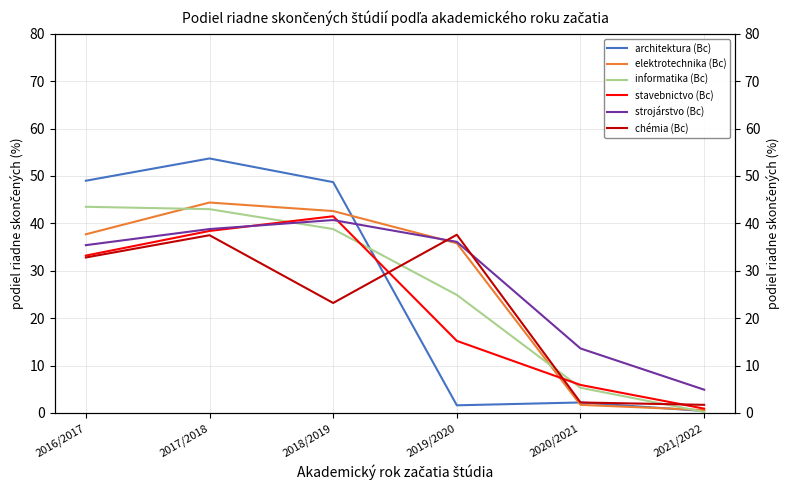

At which category is the sum across all series the highest?

2017/2018